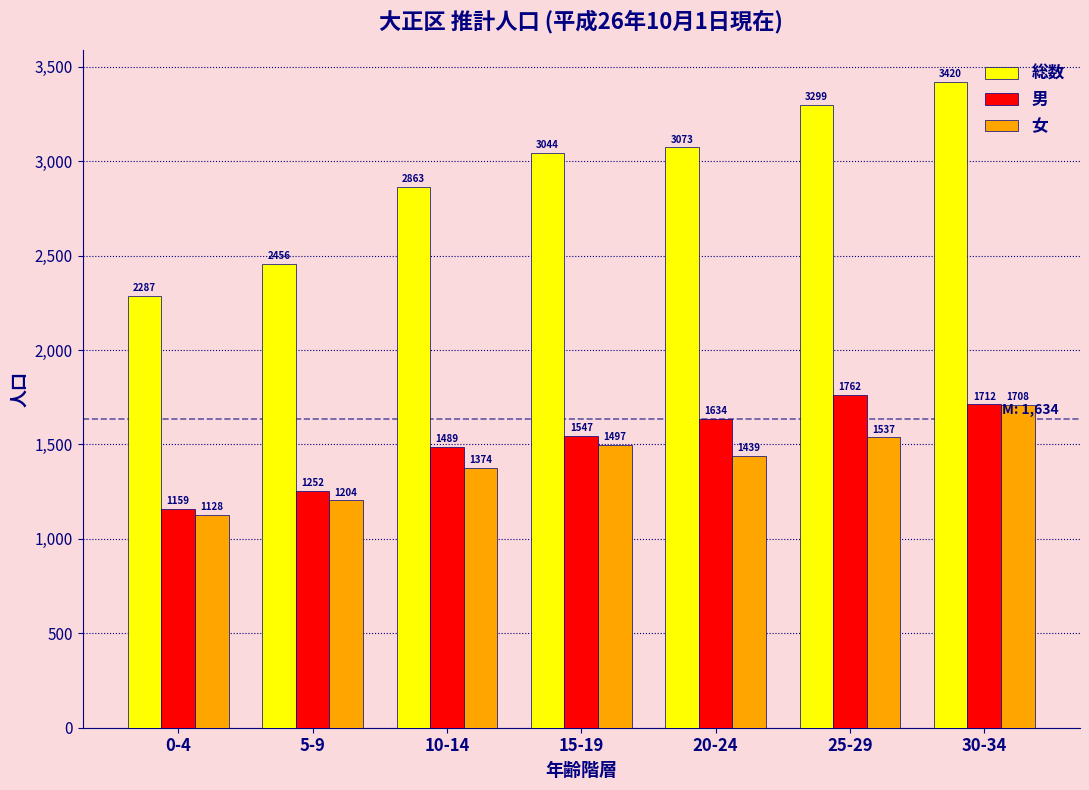

At which category is the sum across all series the highest?

30-34